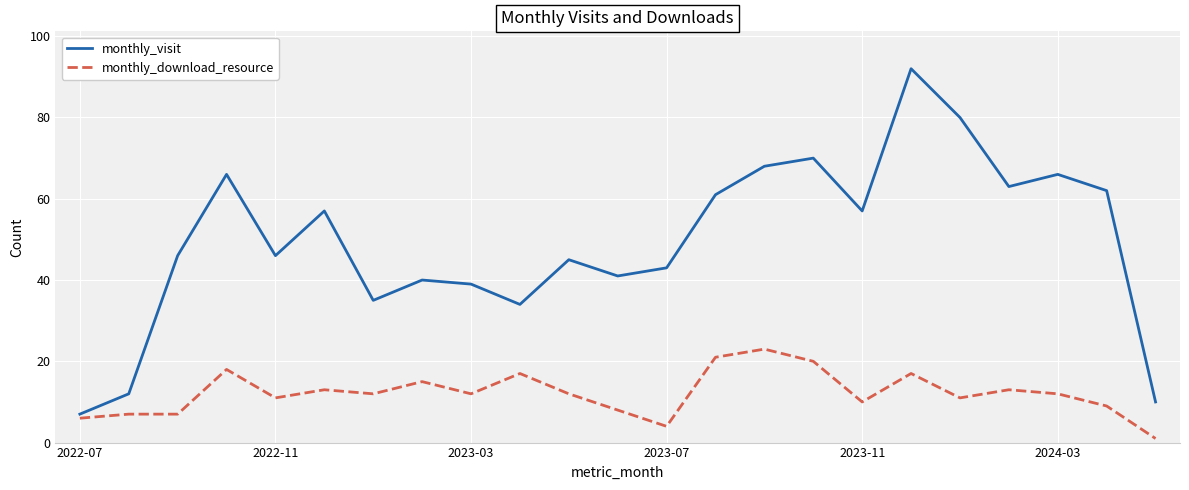

True or false: monthly_visit and monthly_download_resource intersect in this chart.

False